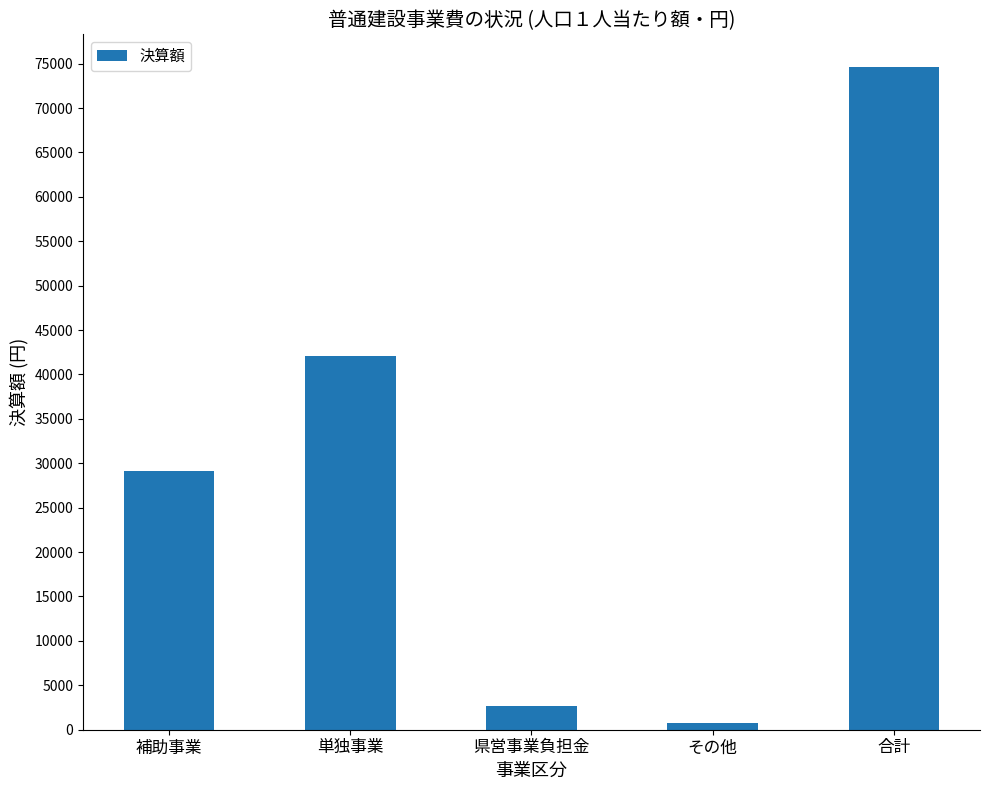

How many values are below 29179?

2